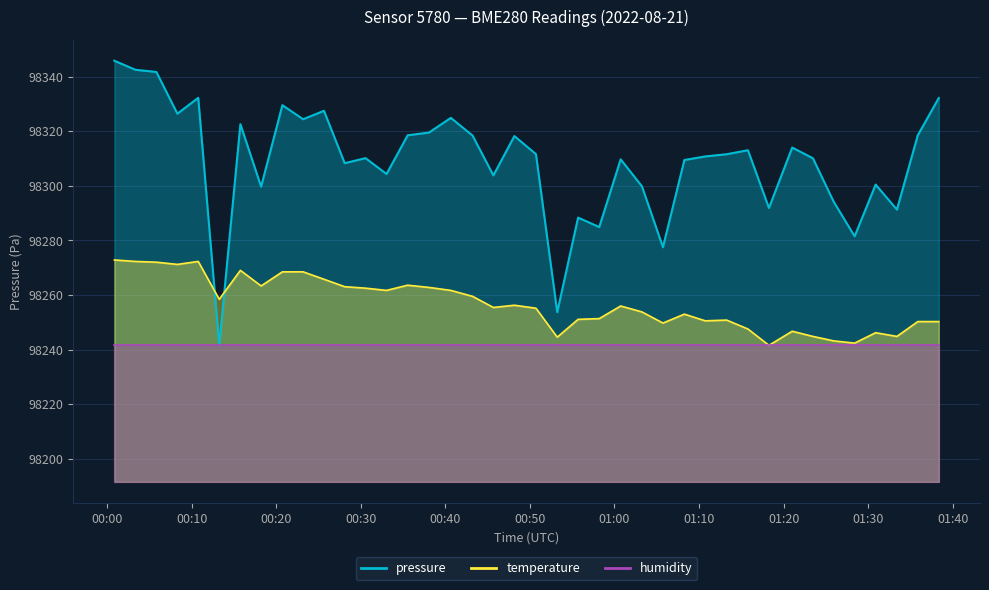

True or false: pressure has a value of 41089.2 at 29.

False